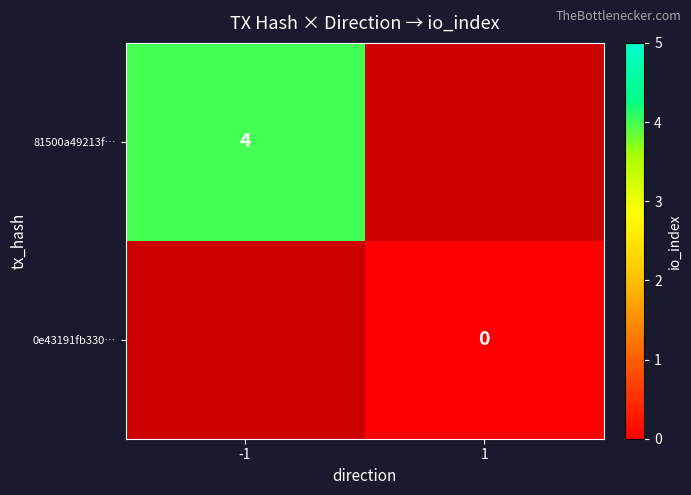

The value of 81500a49213f… at -1 is 1. True or false?

False